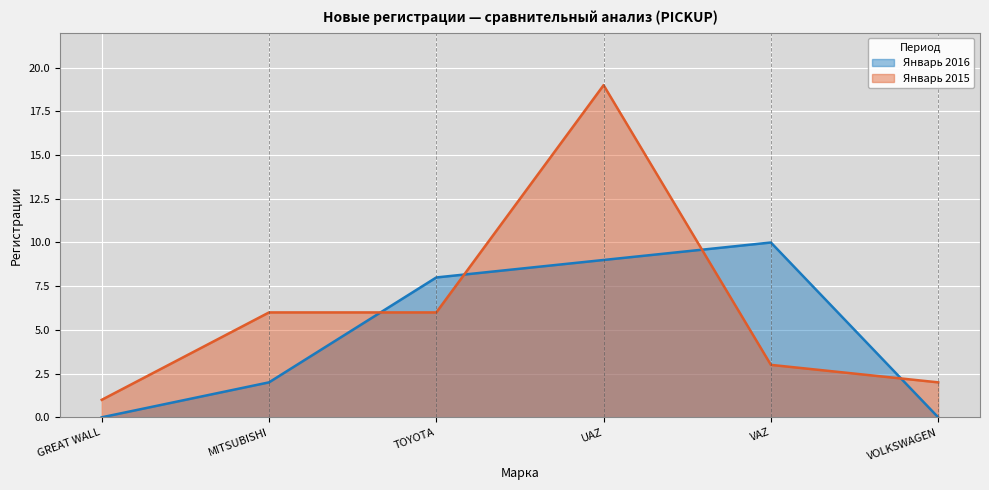

What is the spread (max minus min) of values at MITSUBISHI?

4